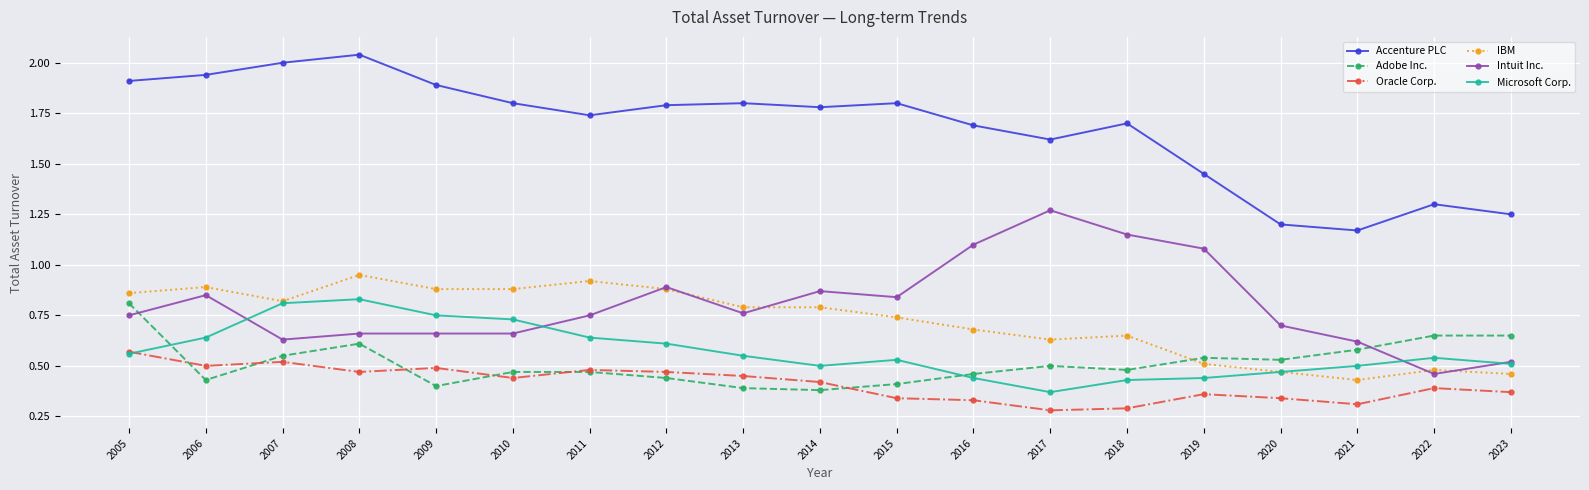

True or false: Oracle Corp. has more than 1 interior local peaks.

True